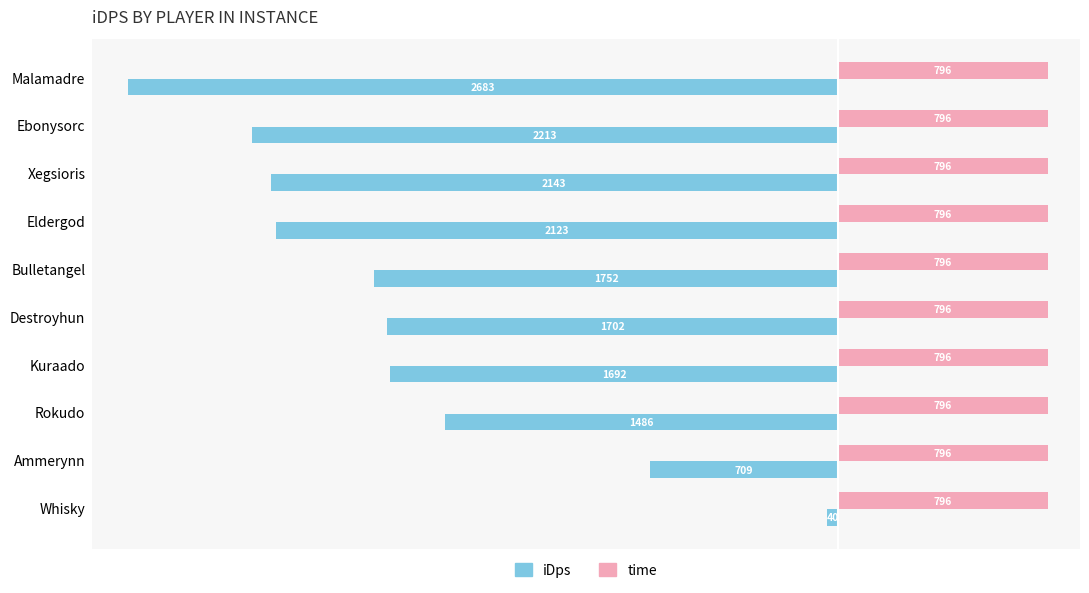

Which category has the highest value in the iDps series?

Whisky